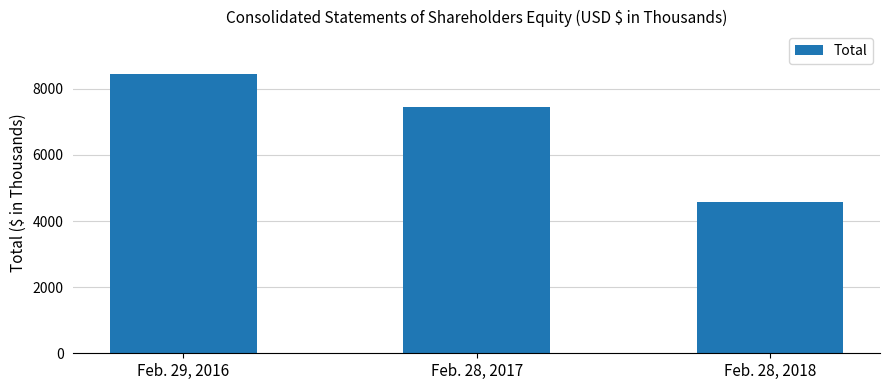

At which label does the data first exceed 7458?

Feb. 29, 2016